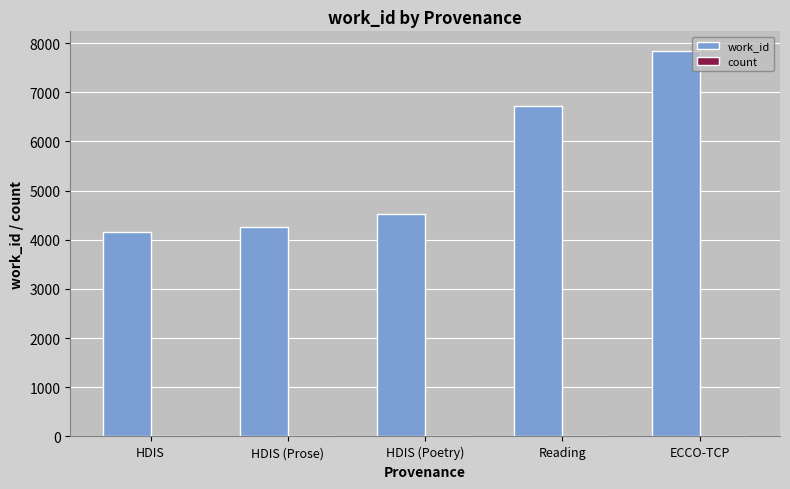

Count the number of categories in the chart.

5